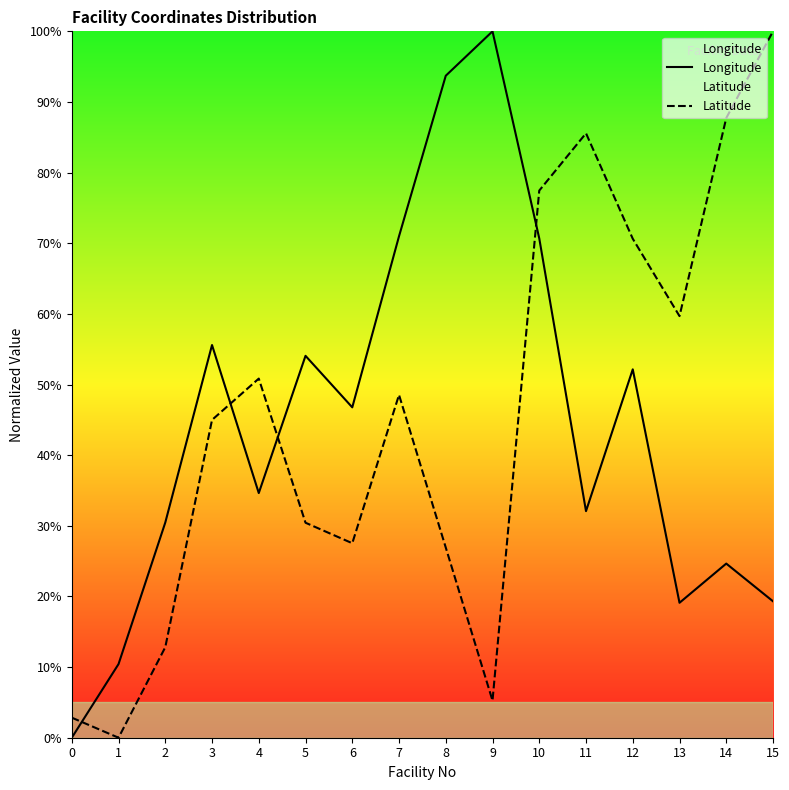

Where is Longitude nearest to the value 50?

12